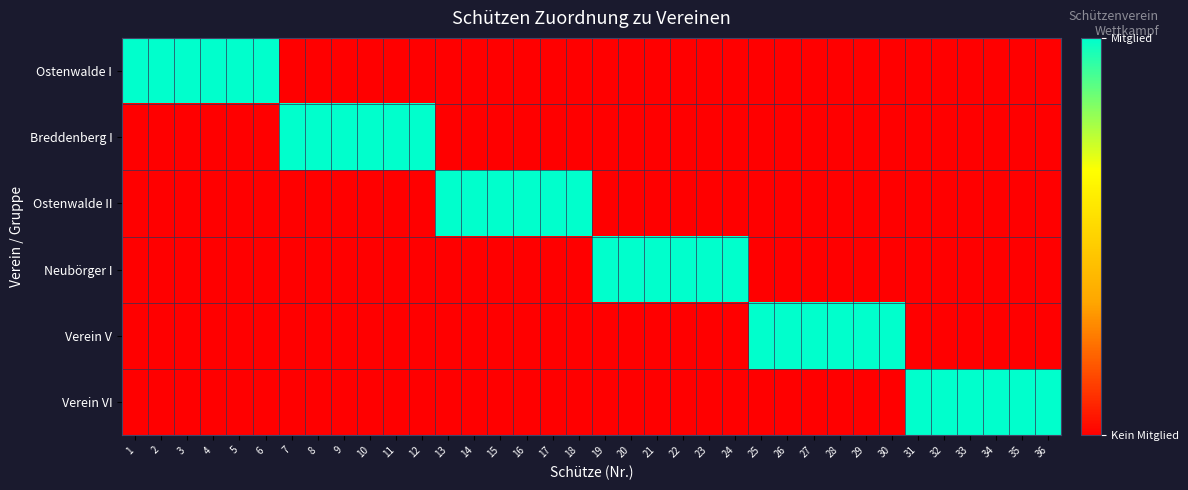

Reading left to right, list all the values displayed in this chart.

Ostenwalde I: 1=1	2=1	3=1	4=1	5=1	6=1	7=0	8=0	9=0	10=0	11=0	12=0	13=0	14=0	15=0	16=0	17=0	18=0	19=0	20=0	21=0	22=0	23=0	24=0	25=0	26=0	27=0	28=0	29=0	30=0	31=0	32=0	33=0	34=0	35=0	36=0
Breddenberg I: 1=0	2=0	3=0	4=0	5=0	6=0	7=1	8=1	9=1	10=1	11=1	12=1	13=0	14=0	15=0	16=0	17=0	18=0	19=0	20=0	21=0	22=0	23=0	24=0	25=0	26=0	27=0	28=0	29=0	30=0	31=0	32=0	33=0	34=0	35=0	36=0
Ostenwalde II: 1=0	2=0	3=0	4=0	5=0	6=0	7=0	8=0	9=0	10=0	11=0	12=0	13=1	14=1	15=1	16=1	17=1	18=1	19=0	20=0	21=0	22=0	23=0	24=0	25=0	26=0	27=0	28=0	29=0	30=0	31=0	32=0	33=0	34=0	35=0	36=0
Neubörger I: 1=0	2=0	3=0	4=0	5=0	6=0	7=0	8=0	9=0	10=0	11=0	12=0	13=0	14=0	15=0	16=0	17=0	18=0	19=1	20=1	21=1	22=1	23=1	24=1	25=0	26=0	27=0	28=0	29=0	30=0	31=0	32=0	33=0	34=0	35=0	36=0
Verein V: 1=0	2=0	3=0	4=0	5=0	6=0	7=0	8=0	9=0	10=0	11=0	12=0	13=0	14=0	15=0	16=0	17=0	18=0	19=0	20=0	21=0	22=0	23=0	24=0	25=1	26=1	27=1	28=1	29=1	30=1	31=0	32=0	33=0	34=0	35=0	36=0
Verein VI: 1=0	2=0	3=0	4=0	5=0	6=0	7=0	8=0	9=0	10=0	11=0	12=0	13=0	14=0	15=0	16=0	17=0	18=0	19=0	20=0	21=0	22=0	23=0	24=0	25=0	26=0	27=0	28=0	29=0	30=0	31=1	32=1	33=1	34=1	35=1	36=1